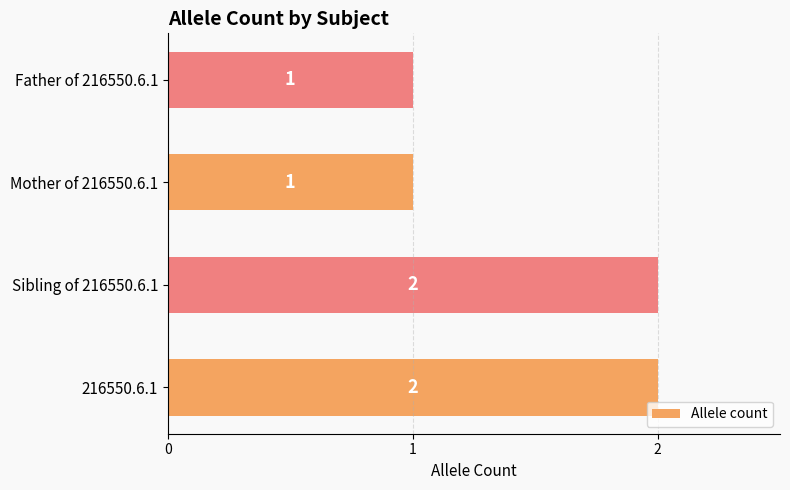

How many values are between 1 and 2?

4